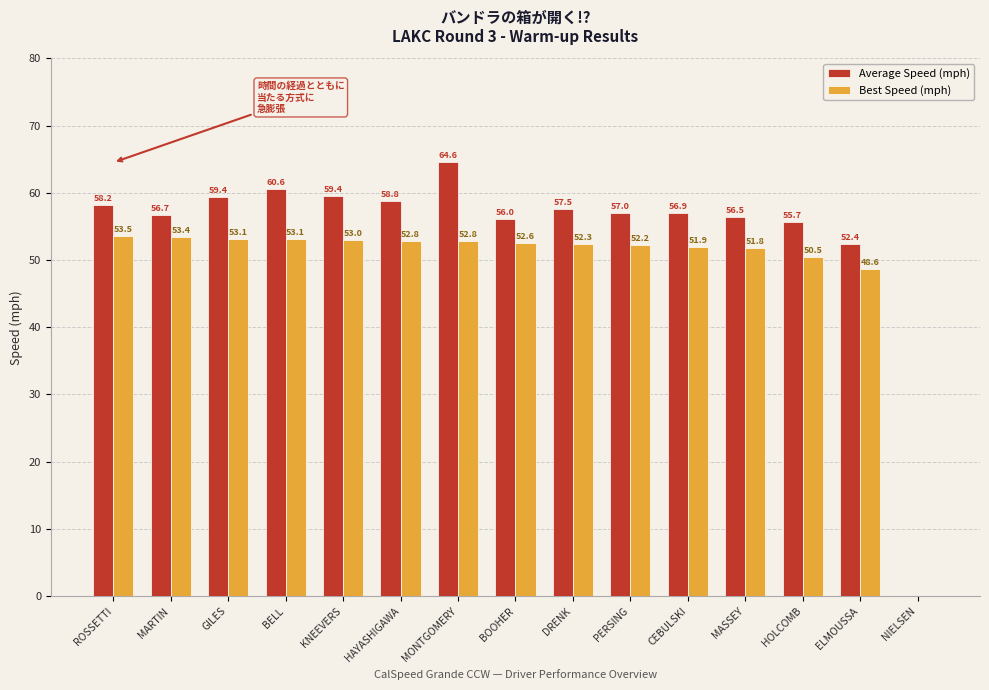

Between GILES and NIELSEN, which series saw the biggest shift?

Average Speed (mph)